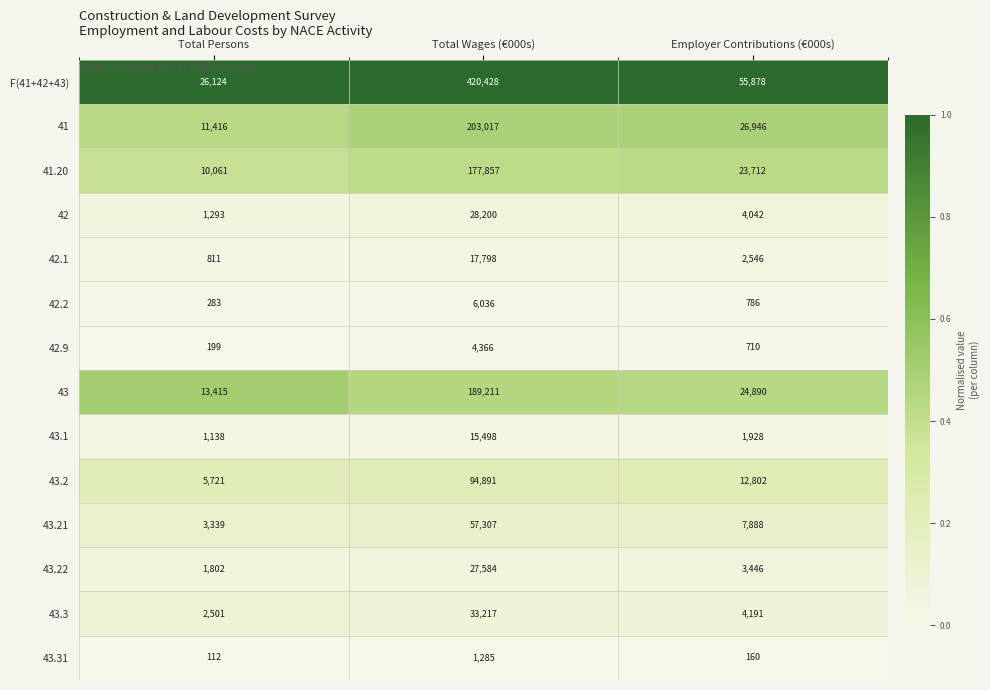

Read the 43.2 value at Total Persons.

5721